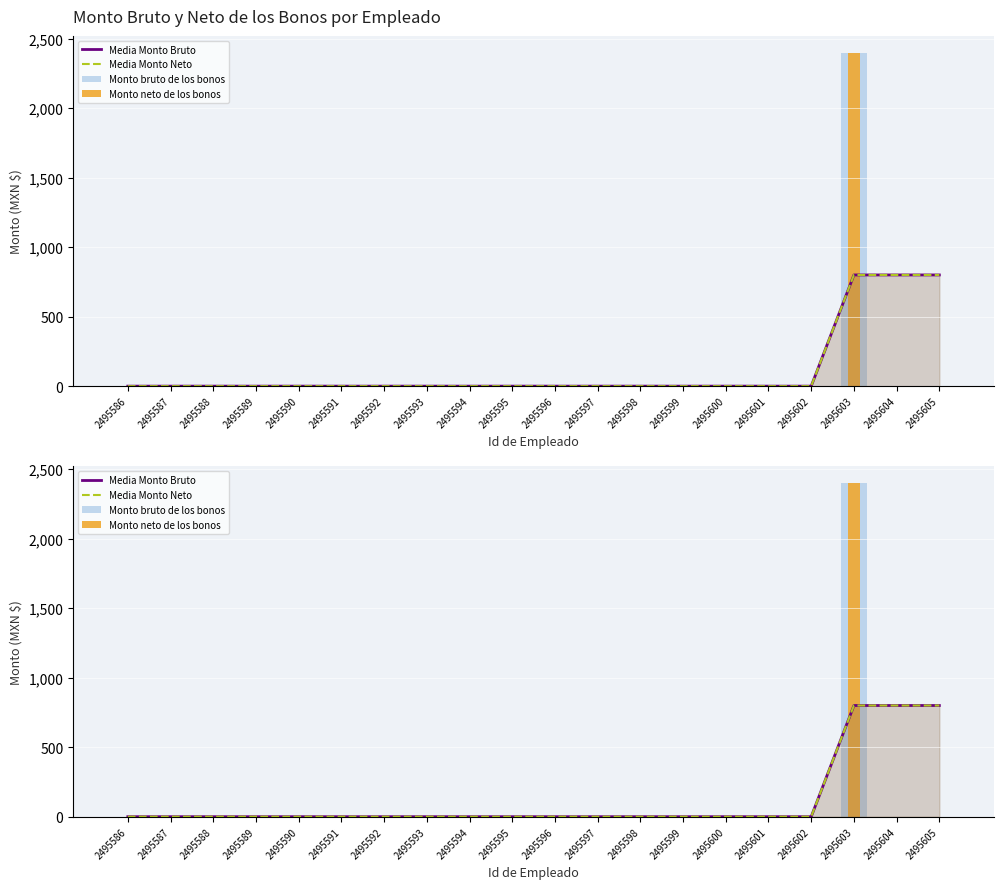

What are all the series names shown in the legend?

Media Monto Bruto, Media Monto Neto, Monto bruto de los bonos, Monto neto de los bonos